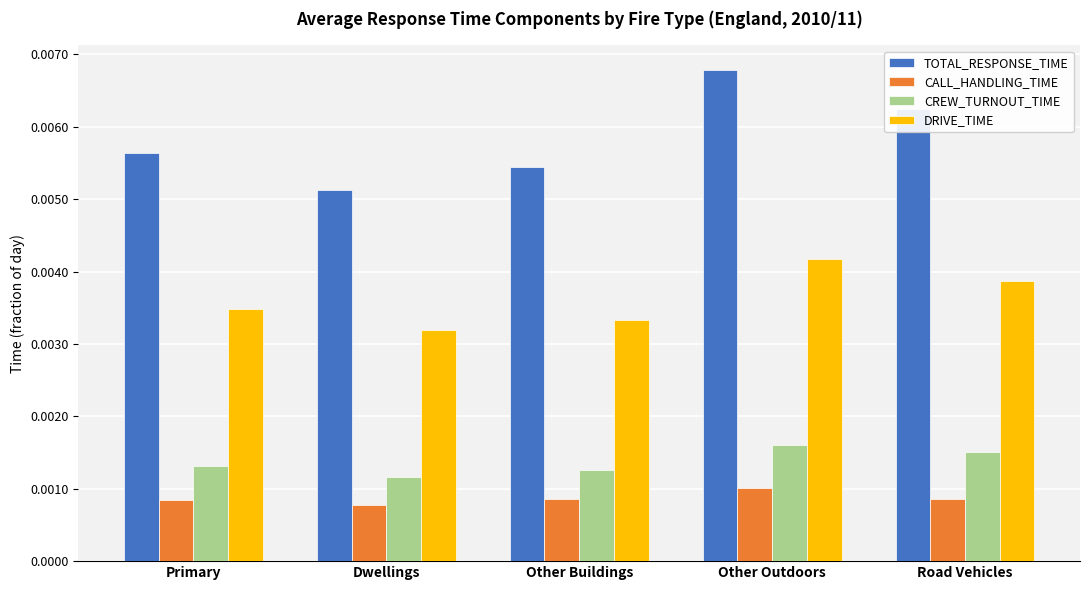

At which category does the chart reach its peak across all series?

Other Outdoors